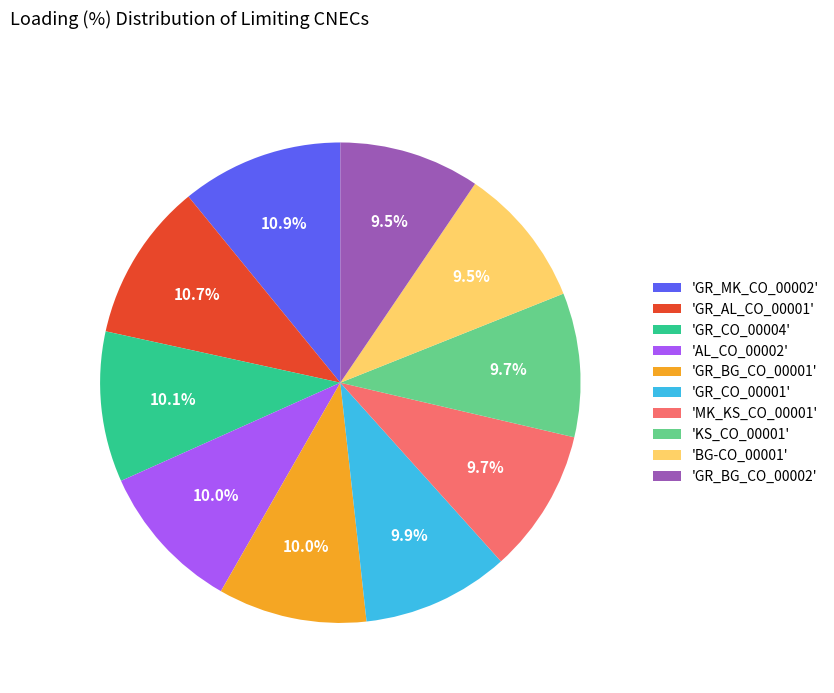

Approximately how many times larger is the value at 'BG-CO_00001' compared to 'GR_MK_CO_00002'?

0.9